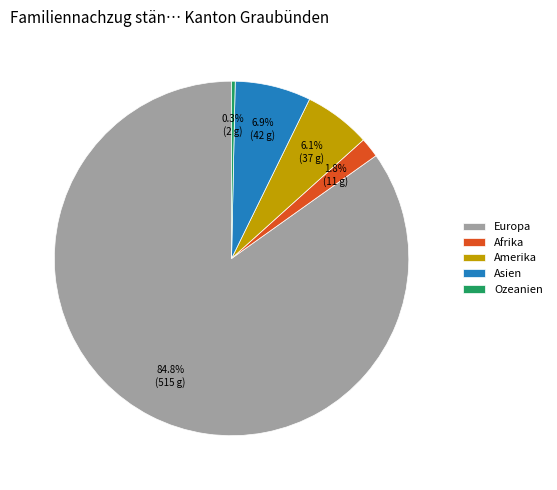

The Europa slice represents 85% of the pie. True or false?

True